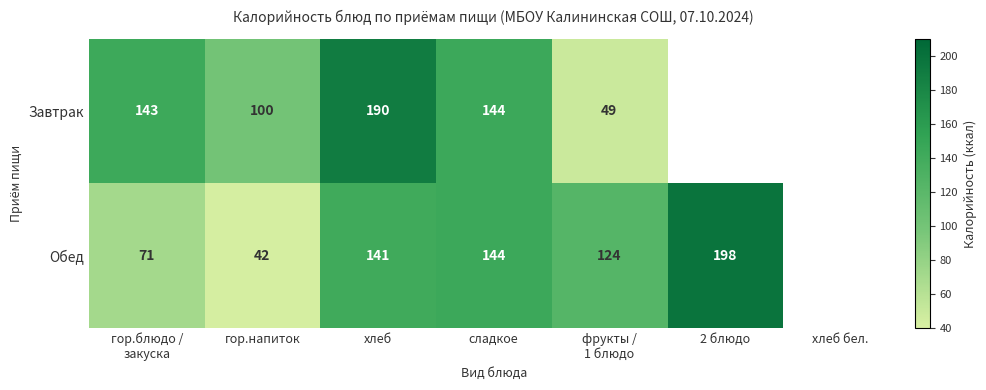

The value of Завтрак at сладкое is 40. True or false?

False